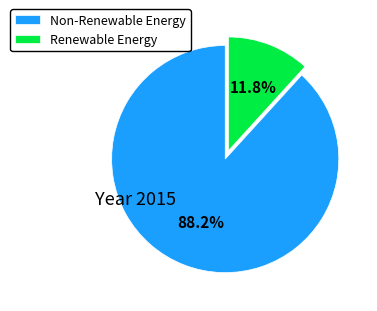

What is the total percentage of Non-Renewable Energy and Renewable Energy?

100.0%